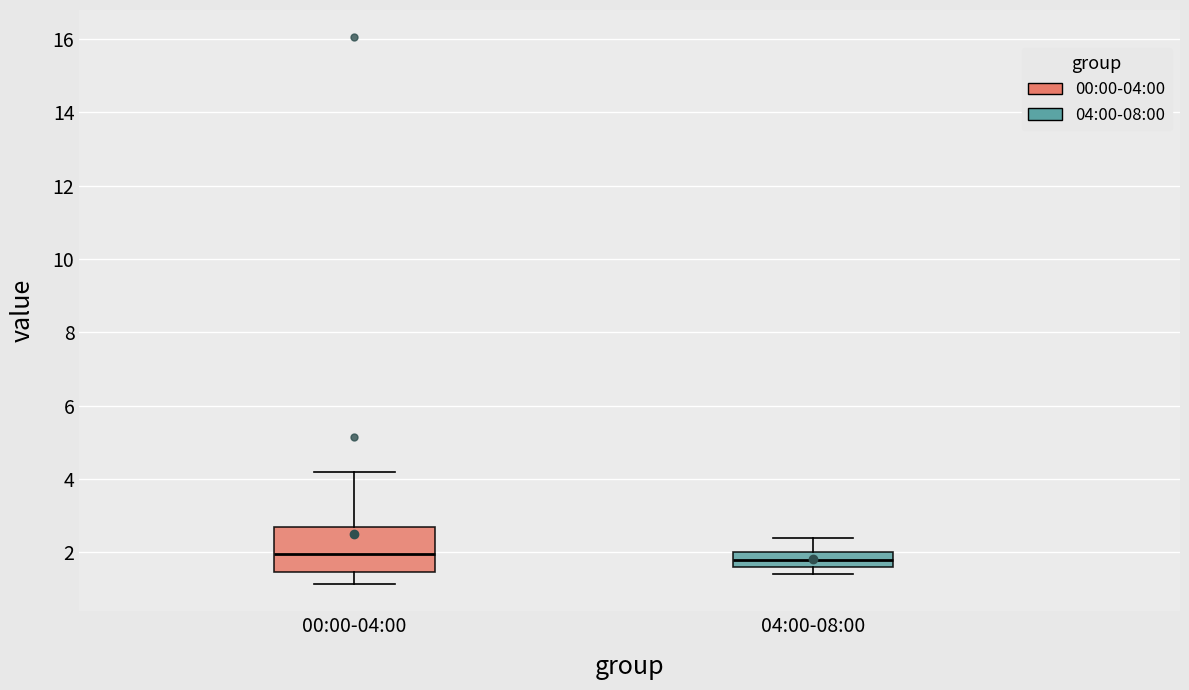

Reading left to right, read every box against the y-axis: the position of its median line, the range the box covers, and the ends of its whiskers. The values are not printed on the chart, so give them approximately, as read against the axis.

00:00-04:00: median 2.0, box 1.4 to 2.8, whiskers 1.2 to 4.2
04:00-08:00: median 1.8, box 1.6 to 2.0, whiskers 1.4 to 2.4